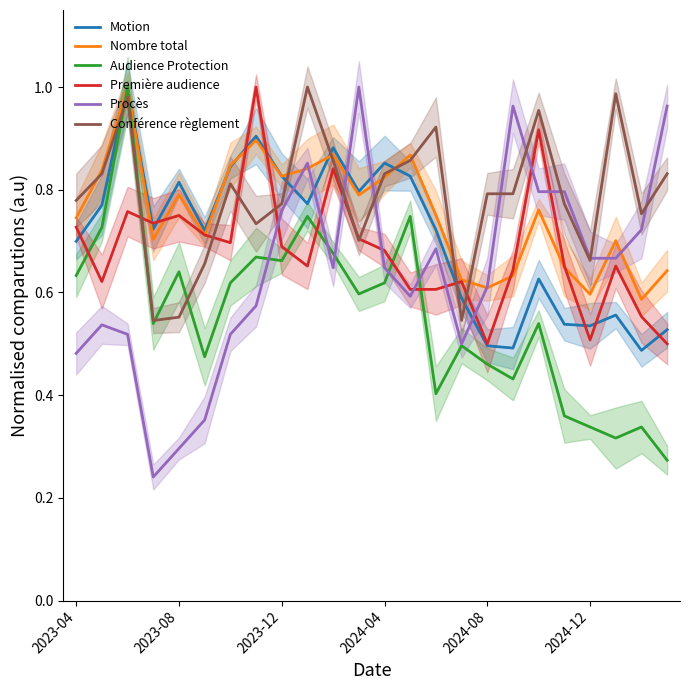

What is the total value across all series at 2023-04?

4.1